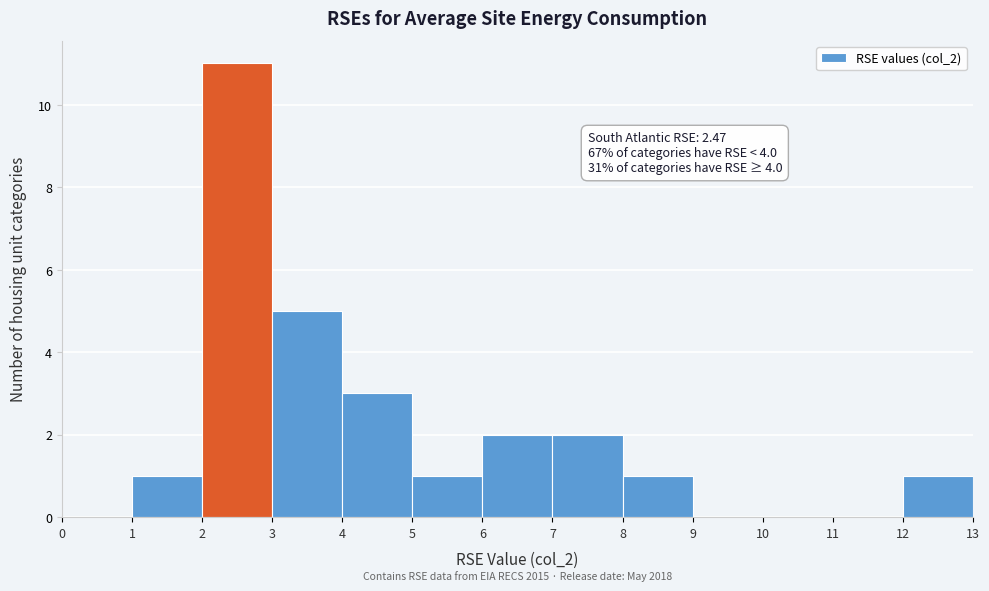

Which range on the x-axis has the tallest bar?

2 to 3